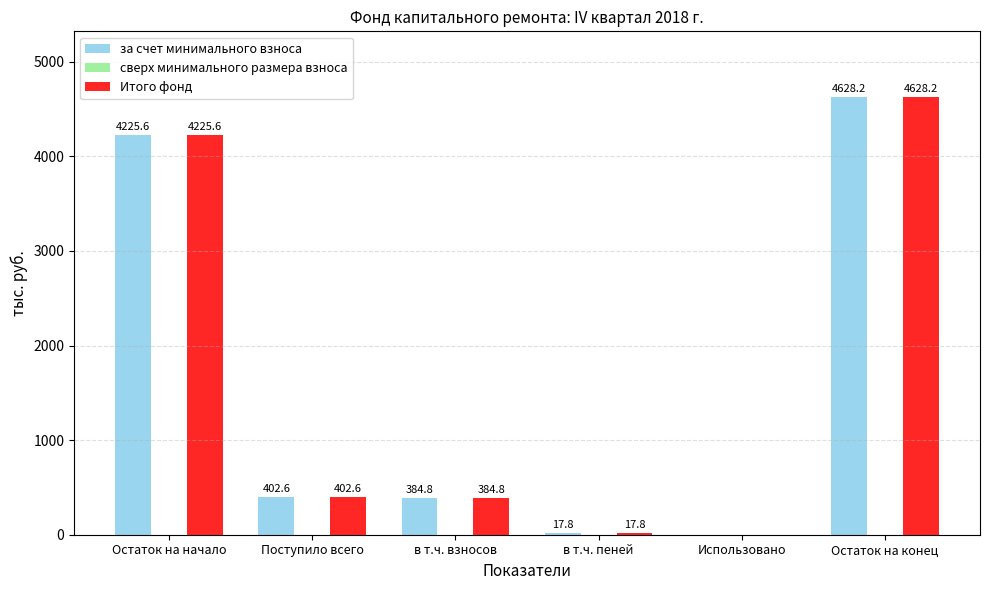

Are the bars horizontal?

No